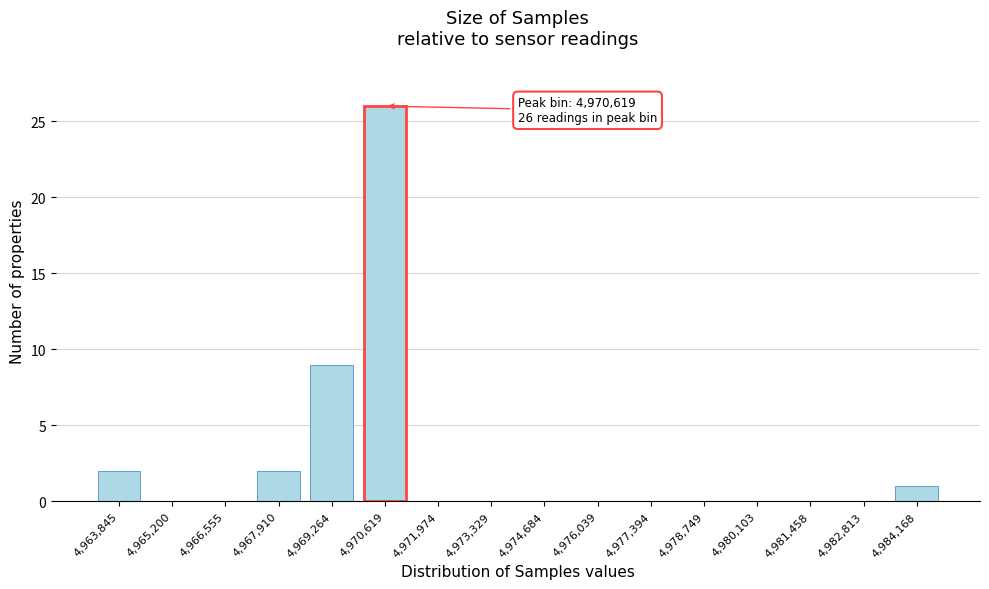

Reading right to left, what are all the values shown in this chart?

4,984,168=1	4,982,813=0	4,981,458=0	4,980,103=0	4,978,749=0	4,977,394=0	4,976,039=0	4,974,684=0	4,973,329=0	4,971,974=0	4,970,619=26	4,969,264=9	4,967,910=2	4,966,555=0	4,965,200=0	4,963,845=2